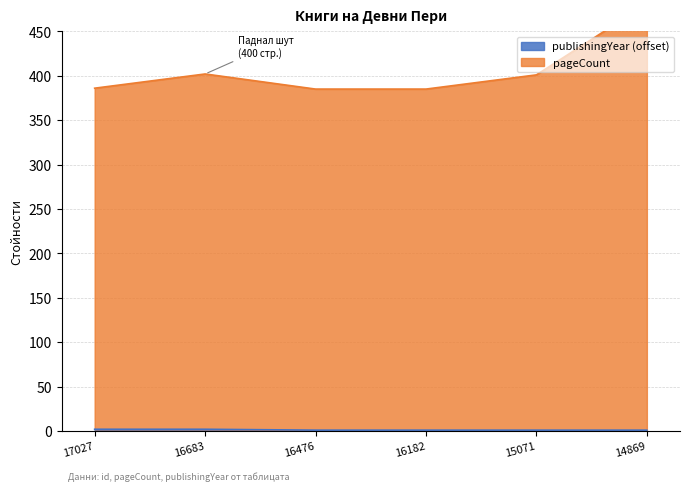

Reading left to right, list all the values displayed in this chart.

pageCount: 17027=386	16683=402	16476=385	16182=385	15071=401	14869=481
publishingYear: 17027=2	16683=2	16476=1	16182=1	15071=1	14869=1